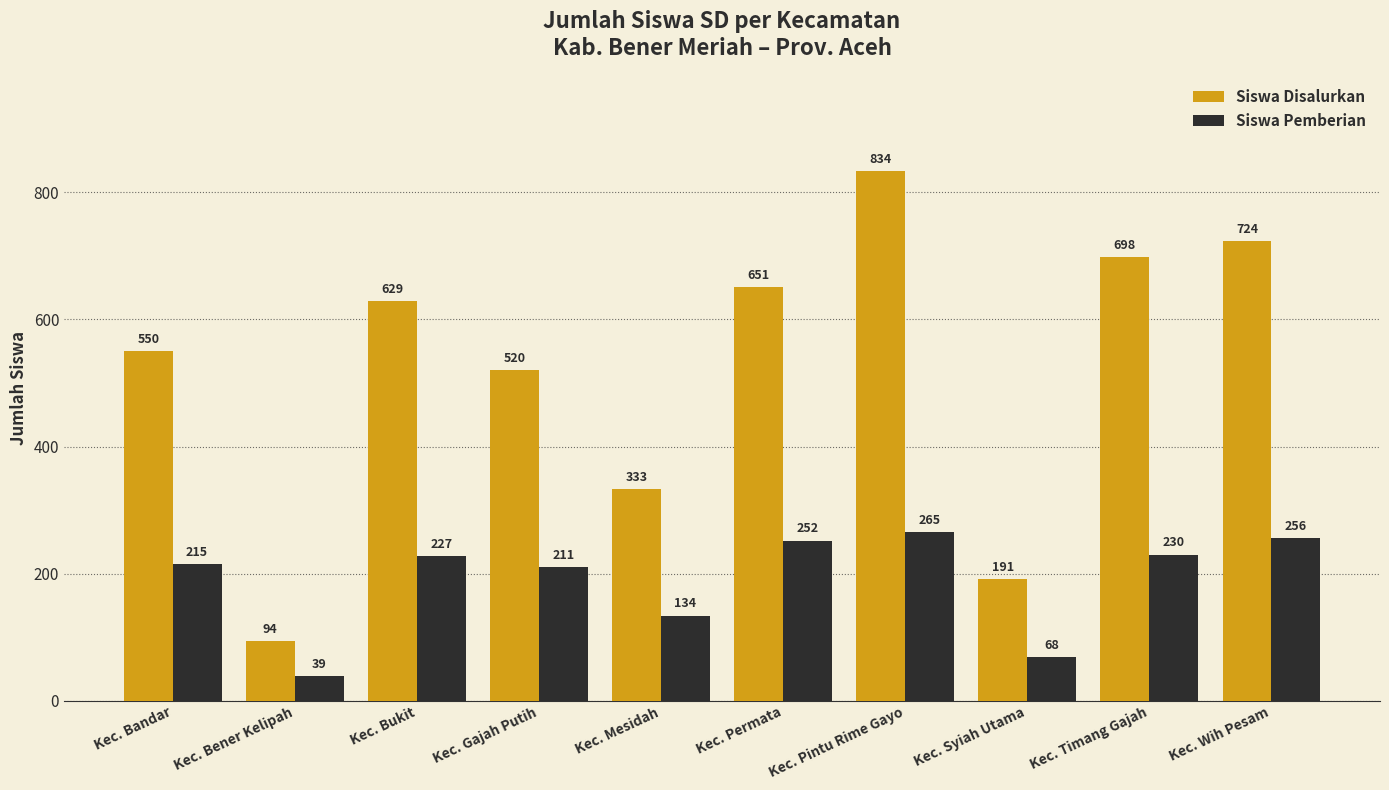

True or false: Siswa Pemberian has a value of 103 at Kec. Bukit.

False